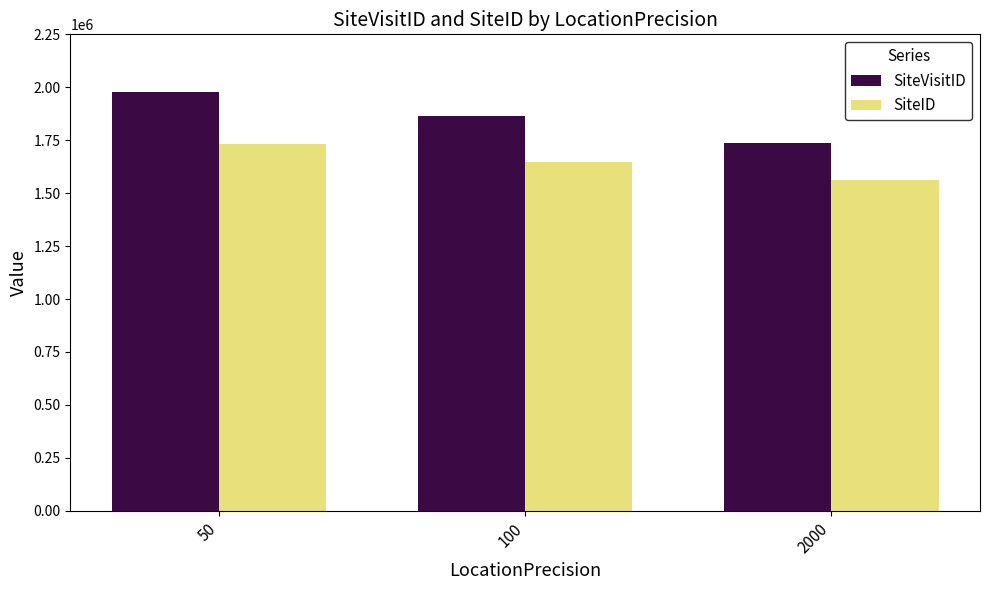

Does the chart contain stacked bars?

No